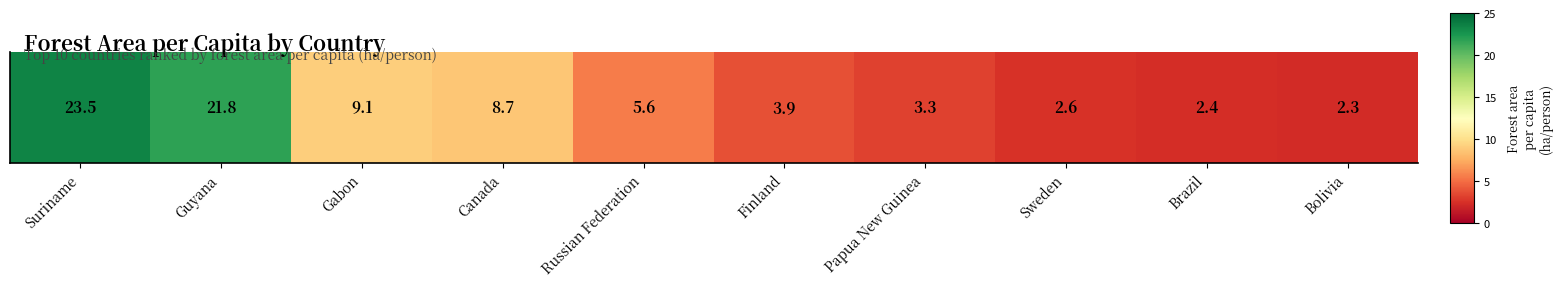

At which label is the value closest to 12?

Gabon